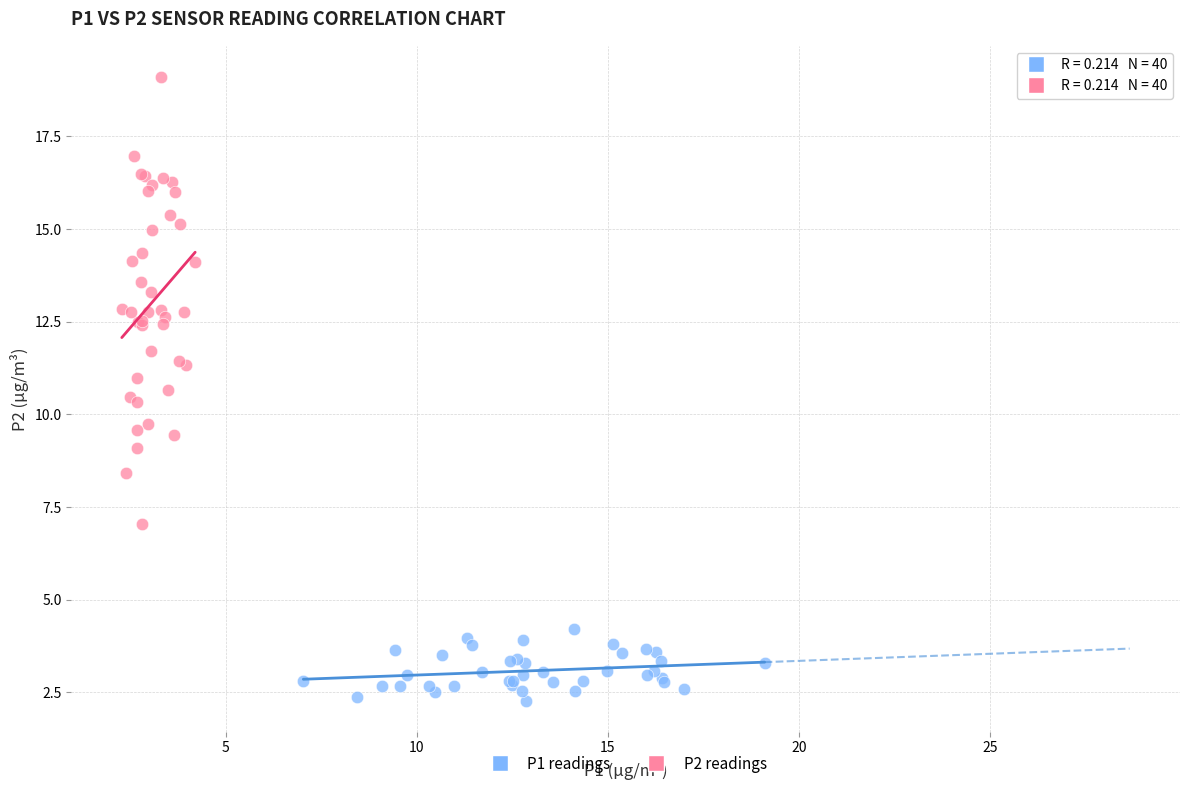

Which series reaches the maximum Y coordinate?

P2 readings